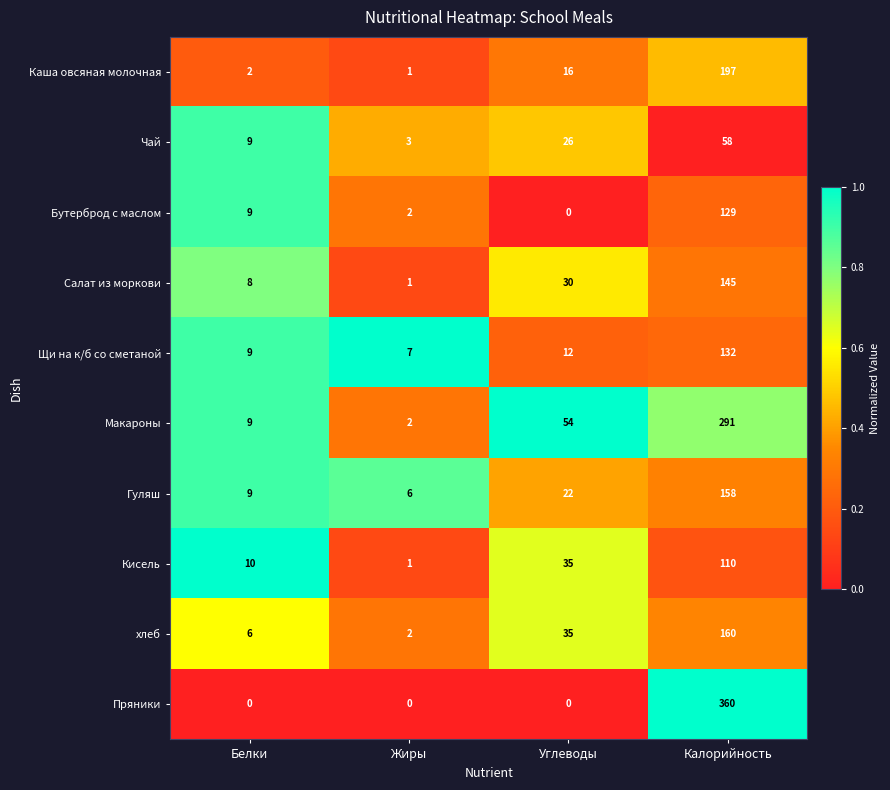

What is the maximum value shown in the chart?

360